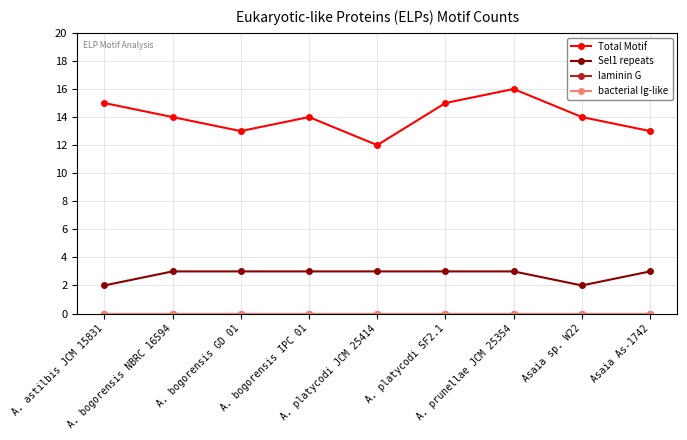

Is this an area chart (filled region under the line)?

No